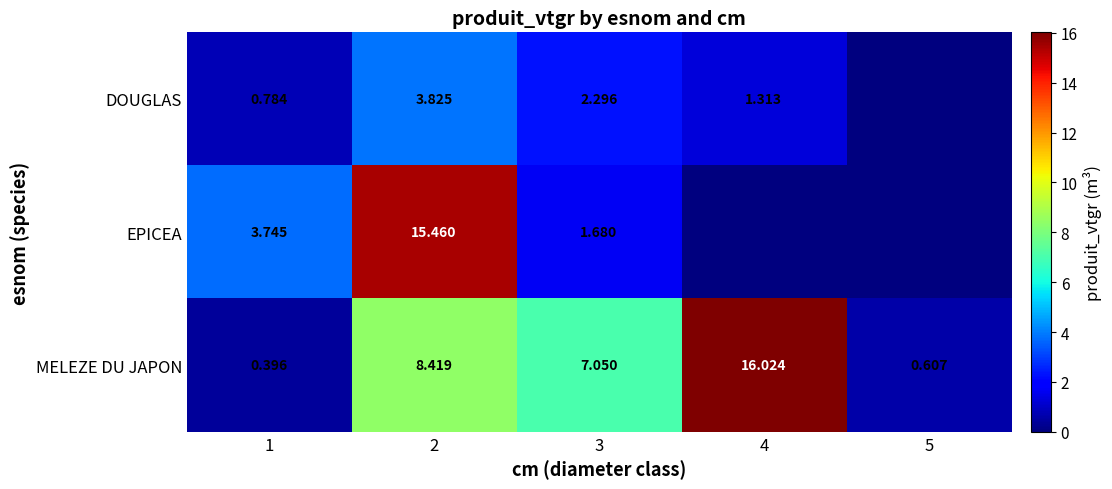

What is the total value across all series at 4?

17.3